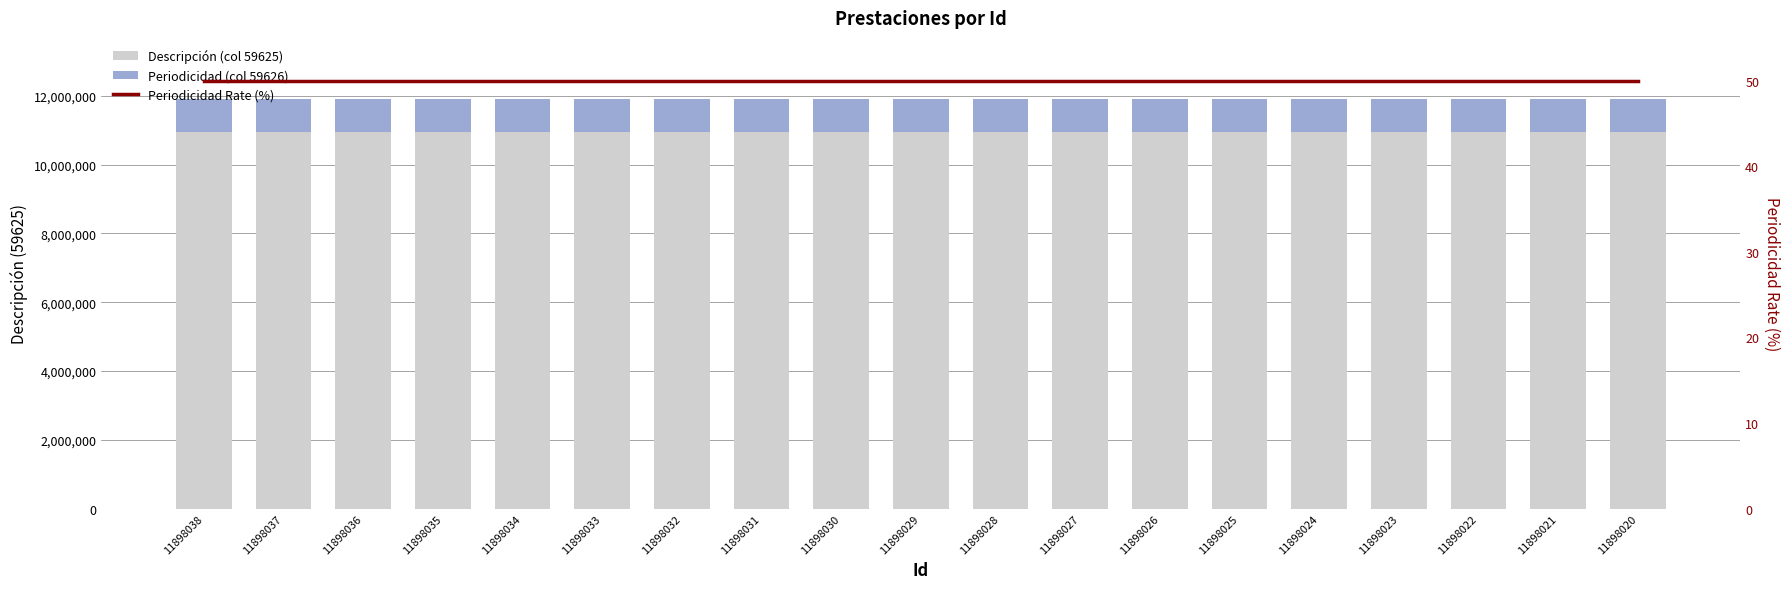

What is the total value across all series at 11898023?

12849914.8